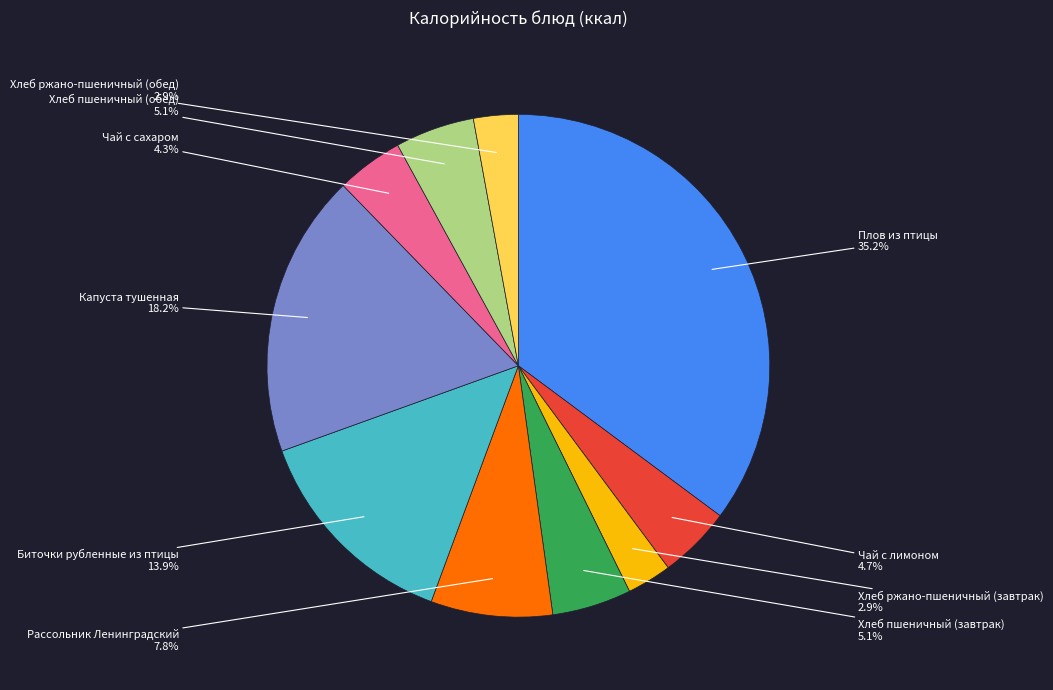

To the nearest percent, what portion does Капуста тушенная represent?

18%